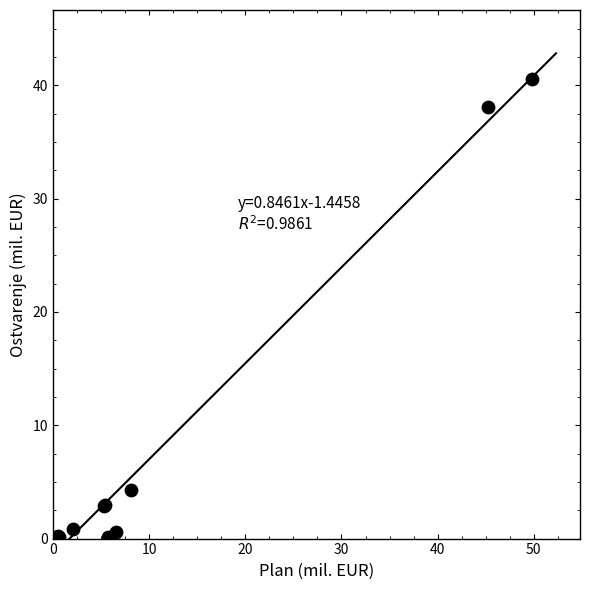

What Y value in the scatter plot is closest to 20?

4.3